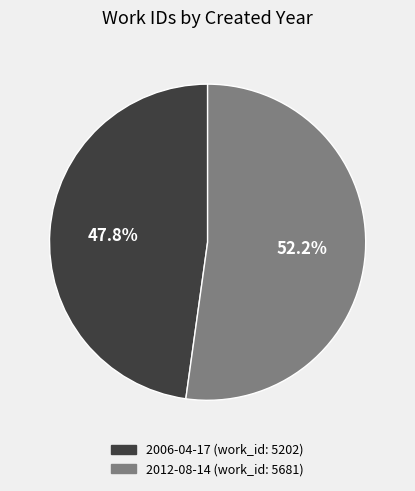

True or false: 2006 accounts for 48% of the total.

True